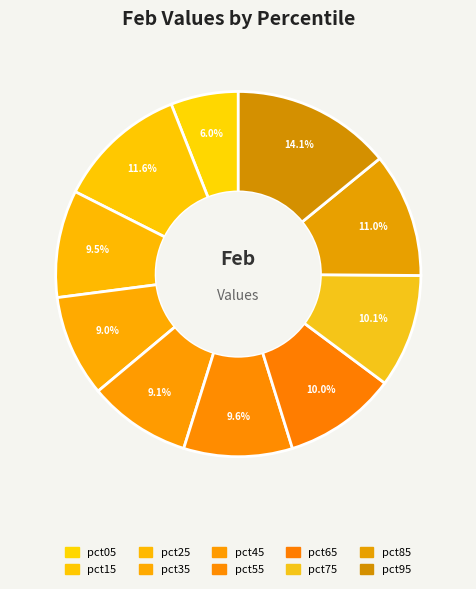

How many segments does this pie chart have?

10